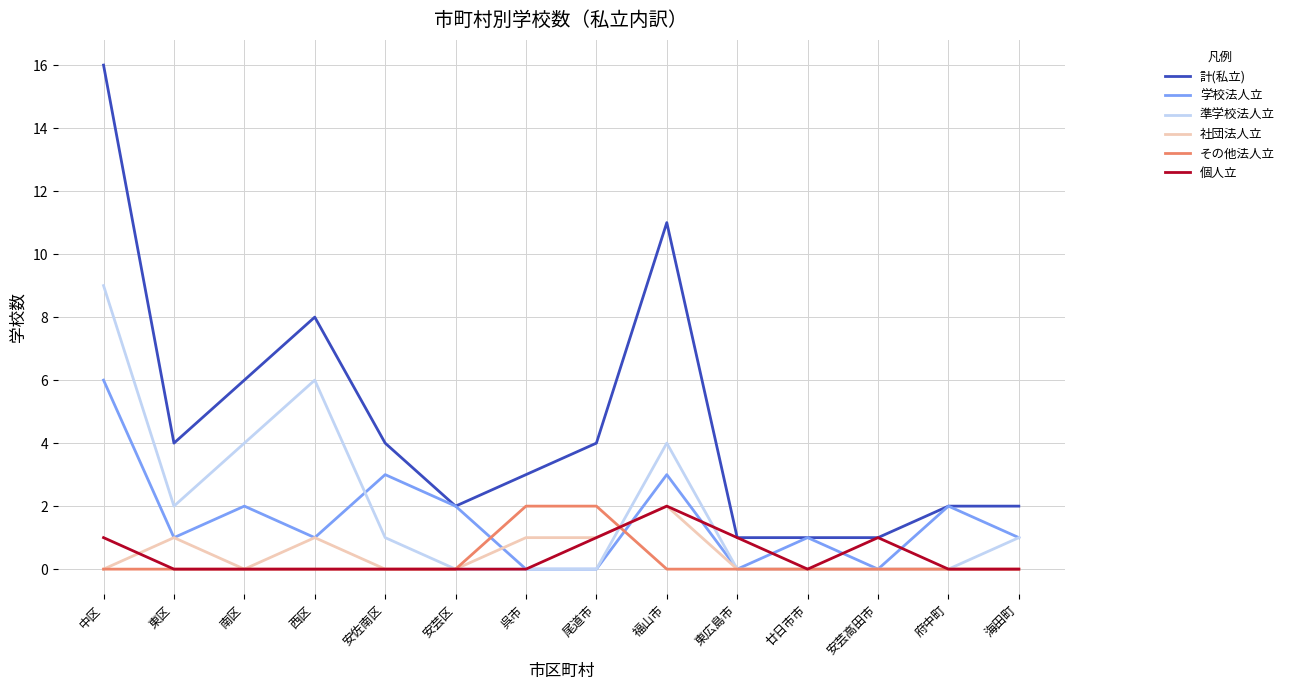

What is the difference between the highest and lowest values at 安佐南区?

4